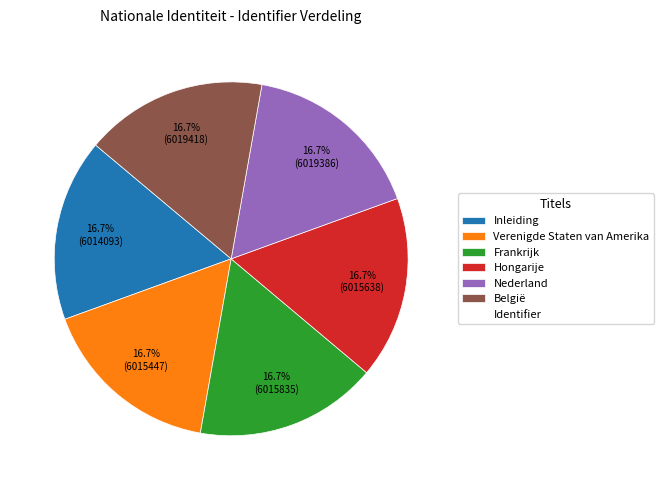

Does any single category account for the majority?

No